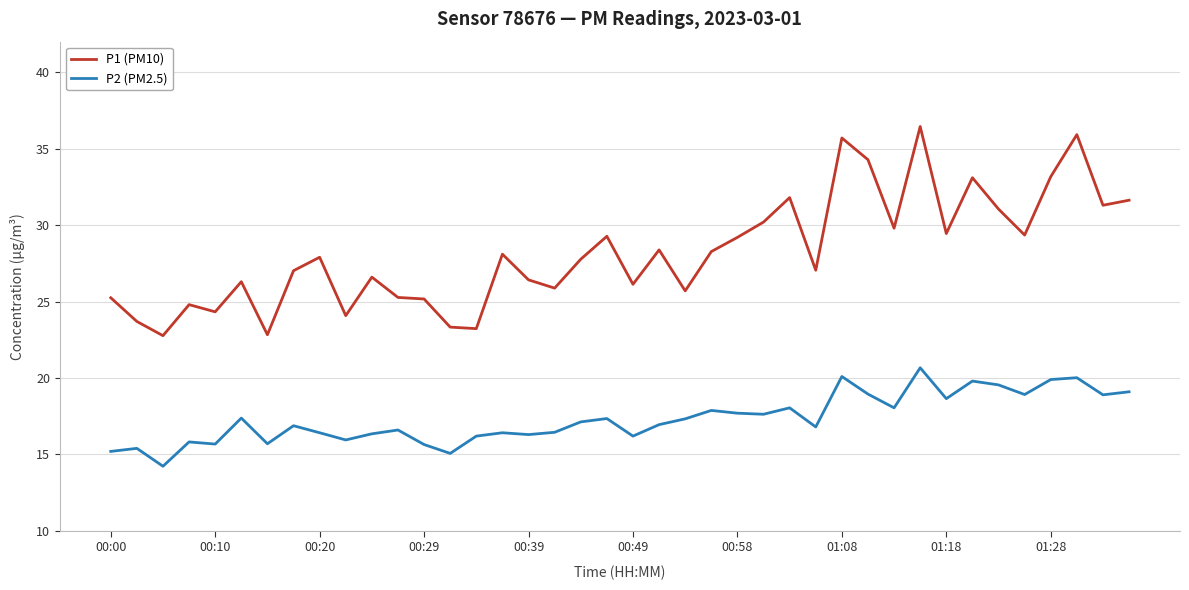

How many lines are shown in the chart?

2